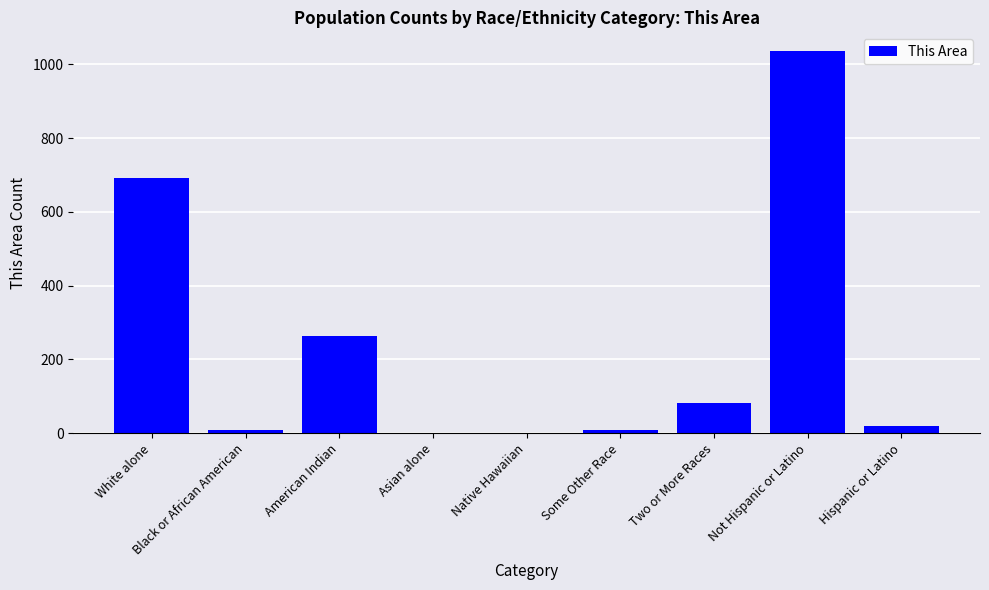

The chart shows a value of 82 at Two or More Races. True or false?

True